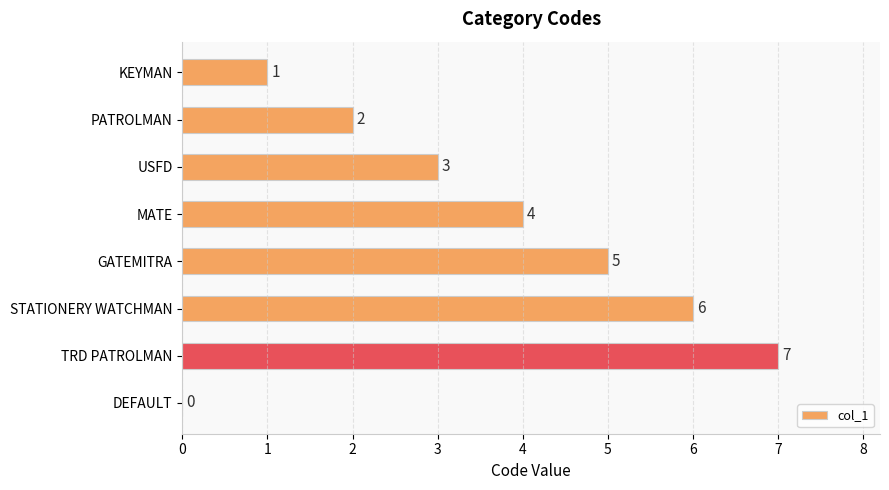

At which label is the value closest to 3?

USFD